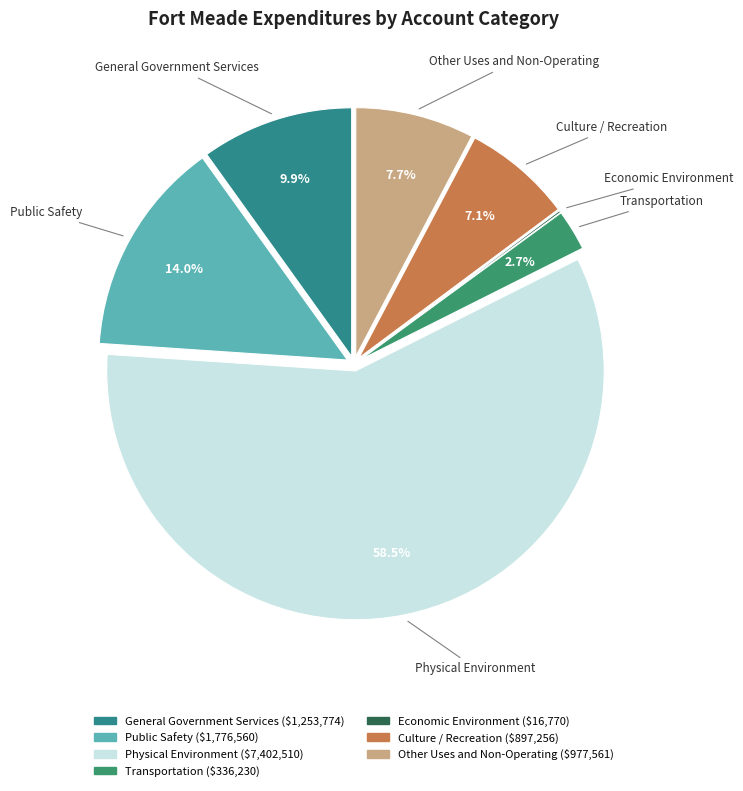

Does Physical Environment account for over 50% of the chart?

Yes